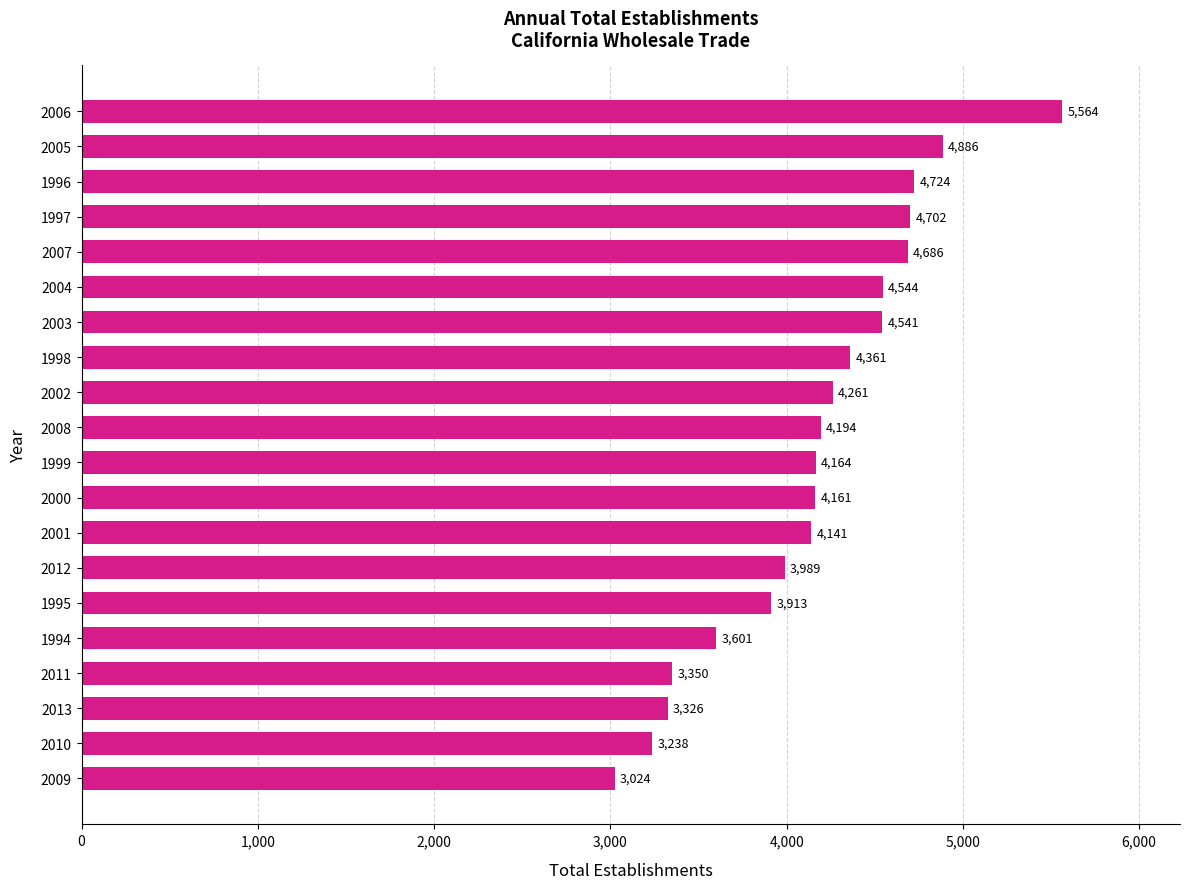

What is the change in value from 1996 to 2006?

+840